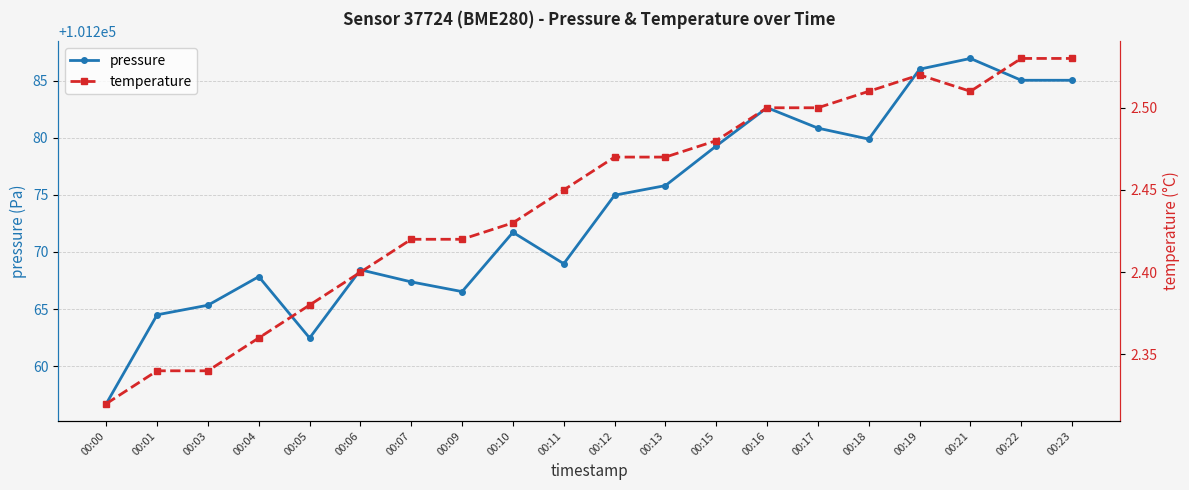

Which category has the highest value across all series?

00:21